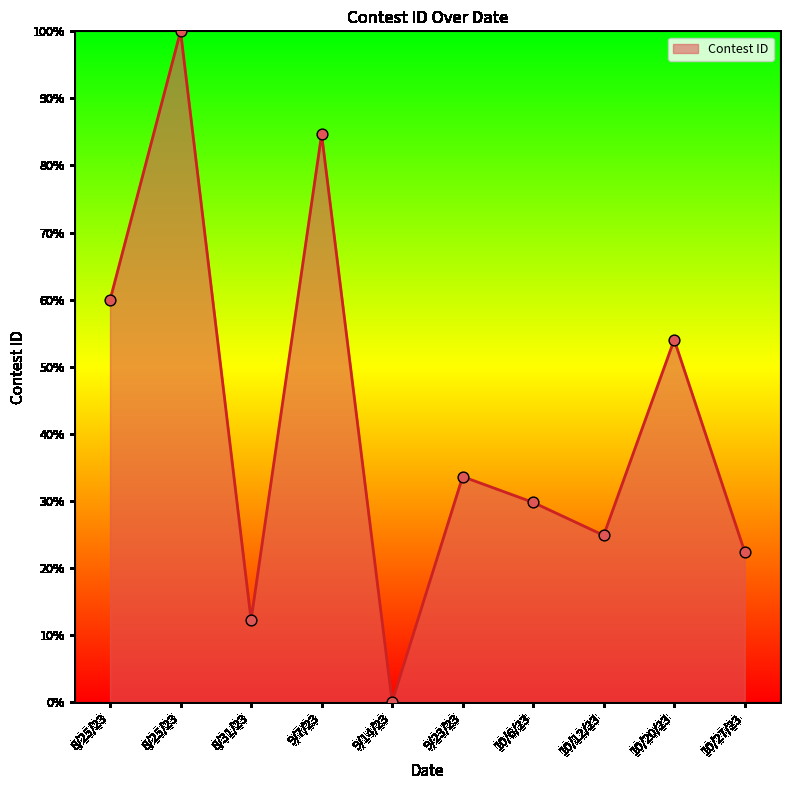

Approximately how many times larger is the value at 10/27/23 compared to 10/20/23?

0.4